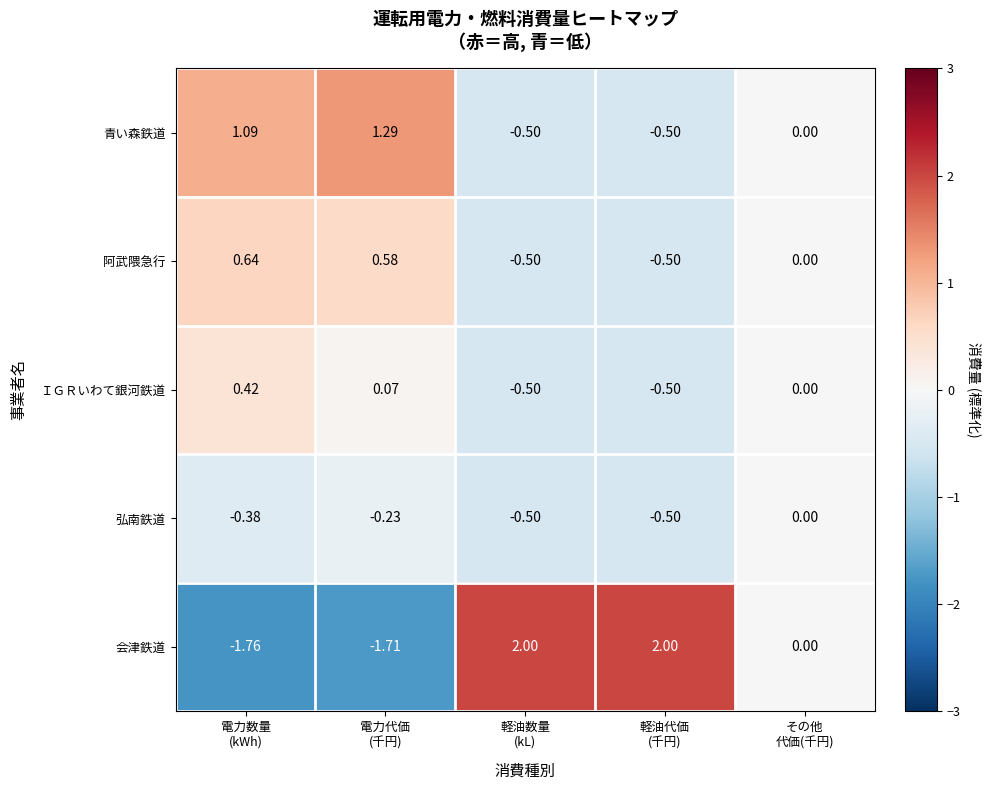

Count the number of categories in the chart.

5